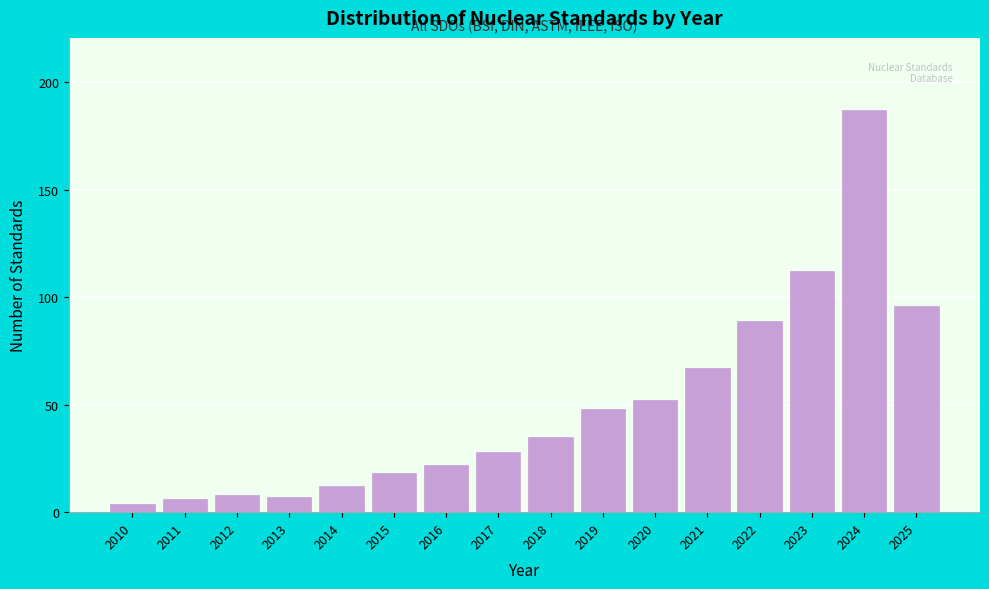

Reading right to left, what are all the values shown in this chart?

96	187	112	89	67	52	48	35	28	22	18	12	7	8	6	4